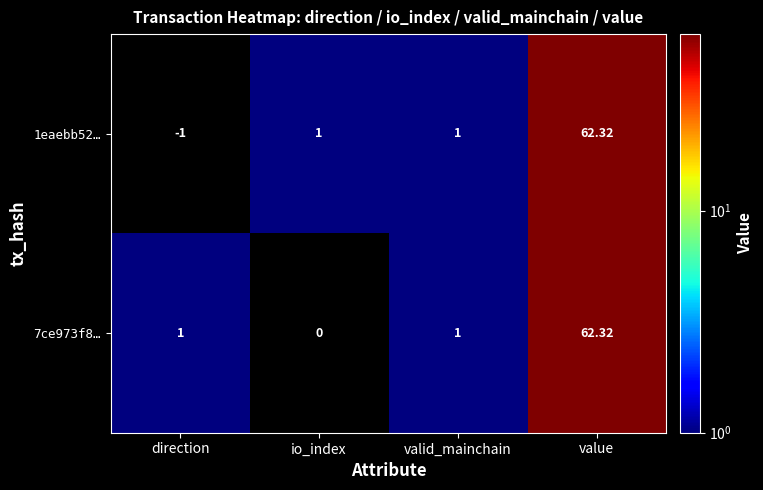

Rank the series at io_index from highest to lowest value.

1eaebb52…, 7ce973f8…